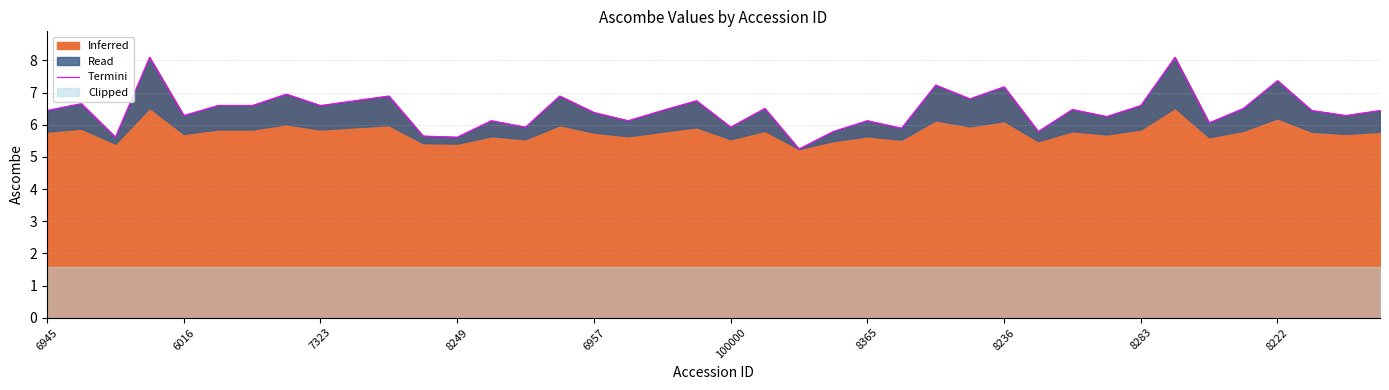

What is the minimum value shown in the chart?

5.2